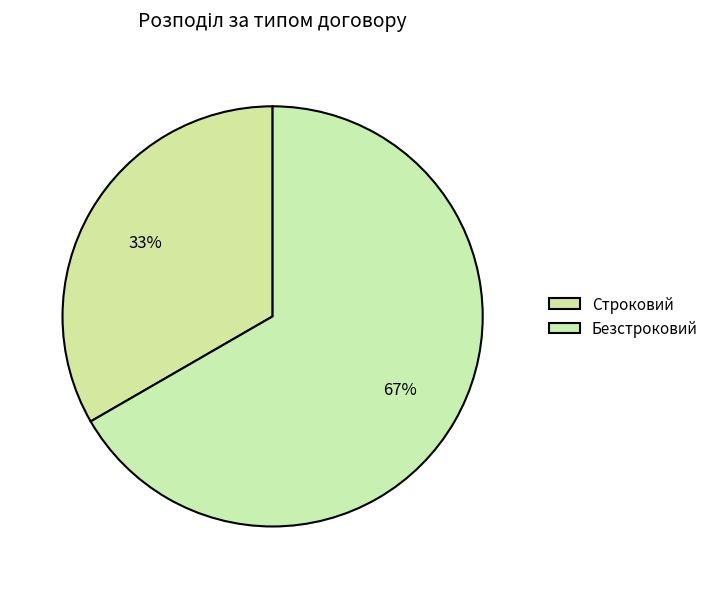

Rank the categories by value from lowest to highest.

Строковий, Безстроковий